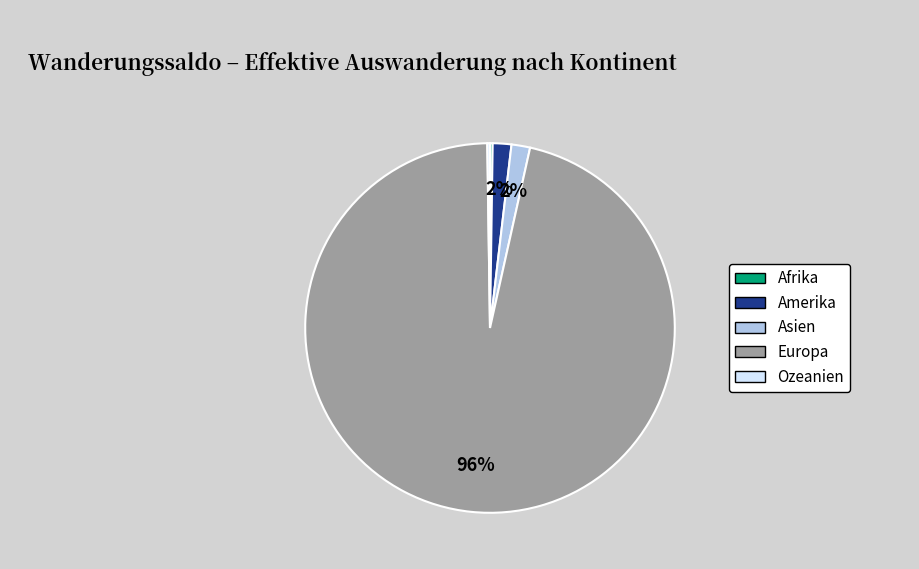

What percentage is the Amerika slice, to the nearest percent?

2%